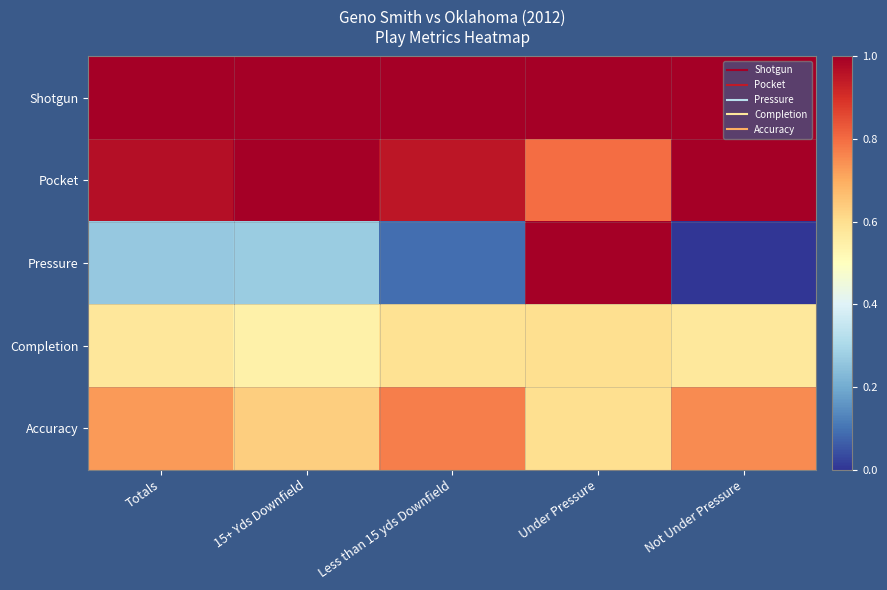

How many data points does each series have?

5